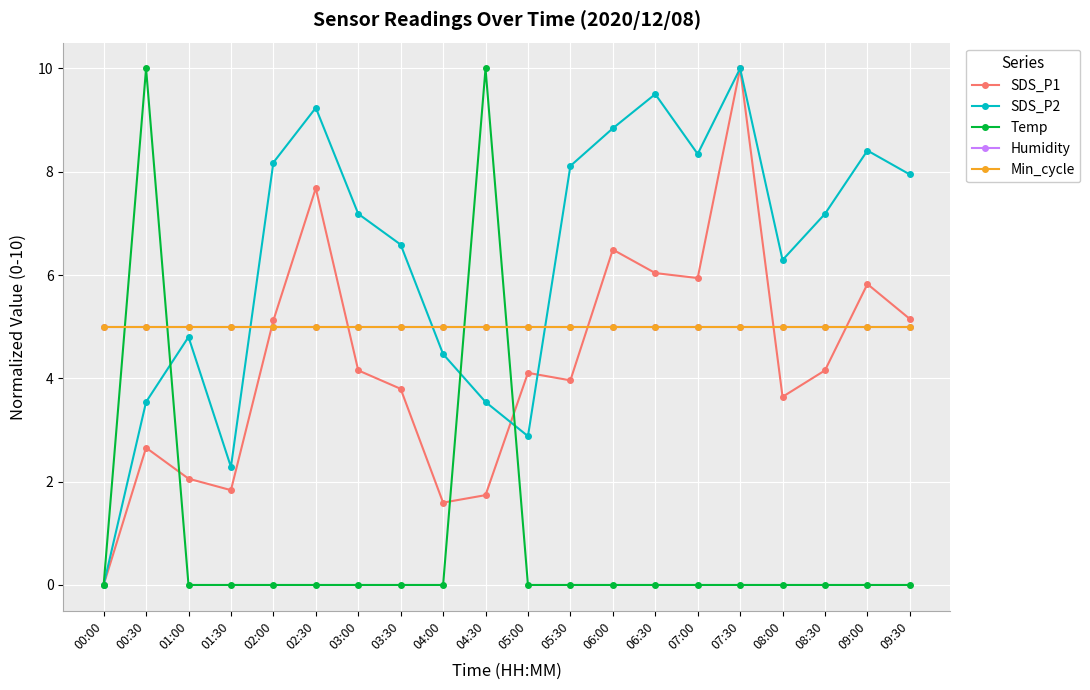

What is the label of the 10th point from the left?

04:30